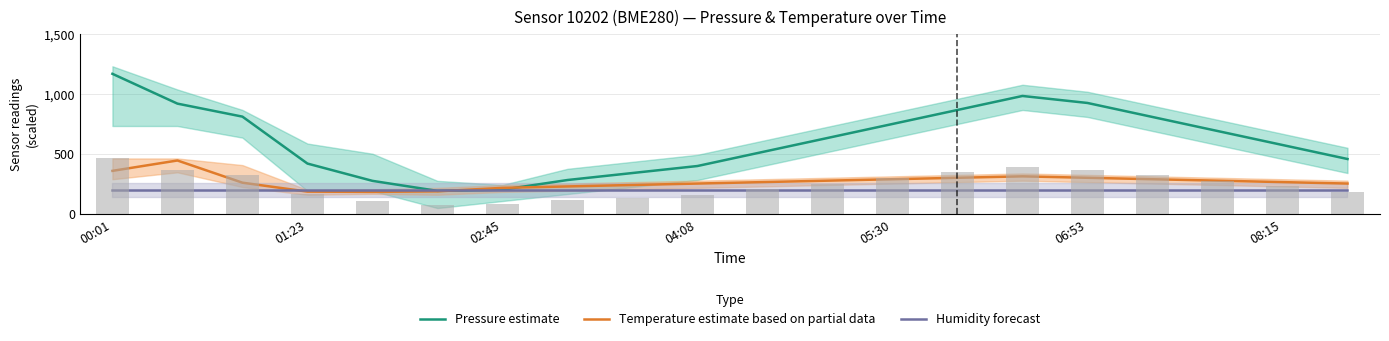

Between 7 and 12, which is larger?

12